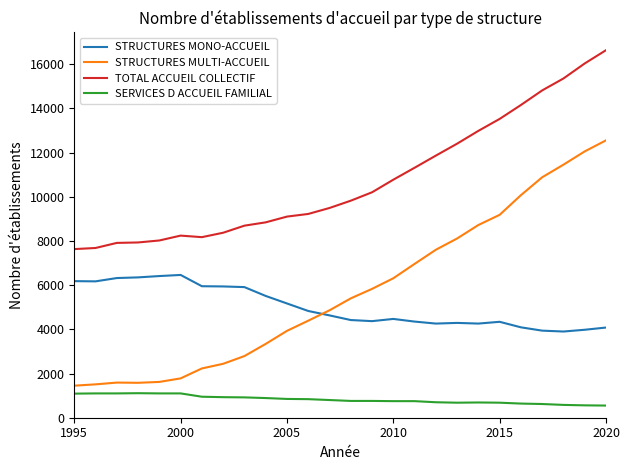

How many lines are shown in the chart?

4